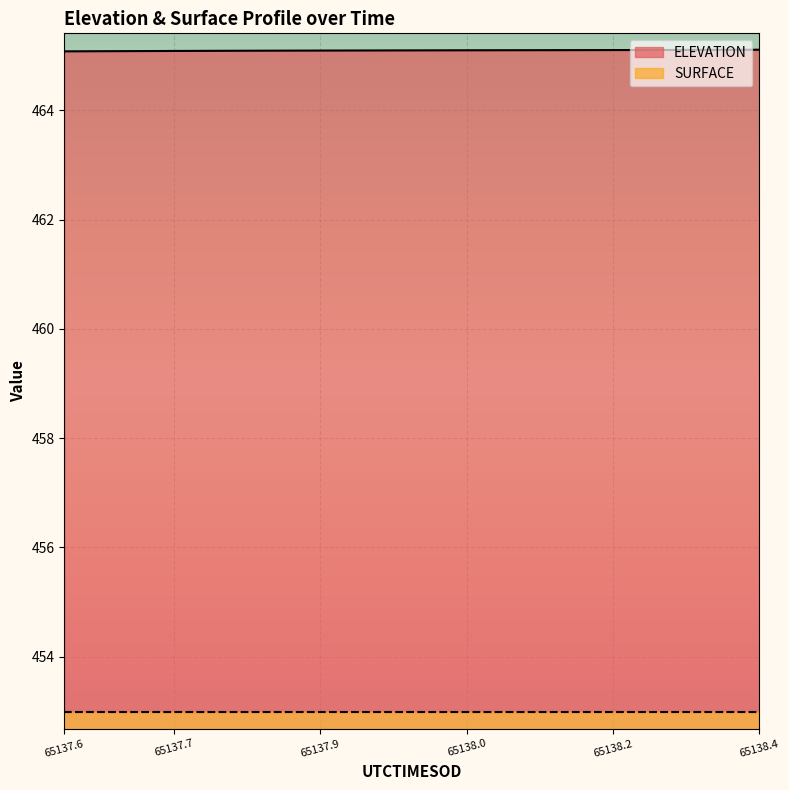

True or false: the data has more than 1 interior local peaks.

False